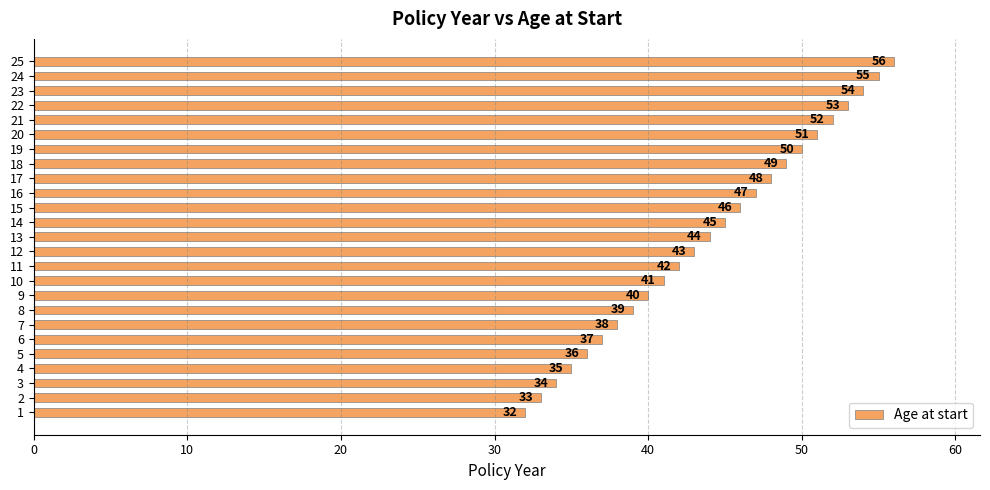

True or false: the data shows 82 at 14.

False